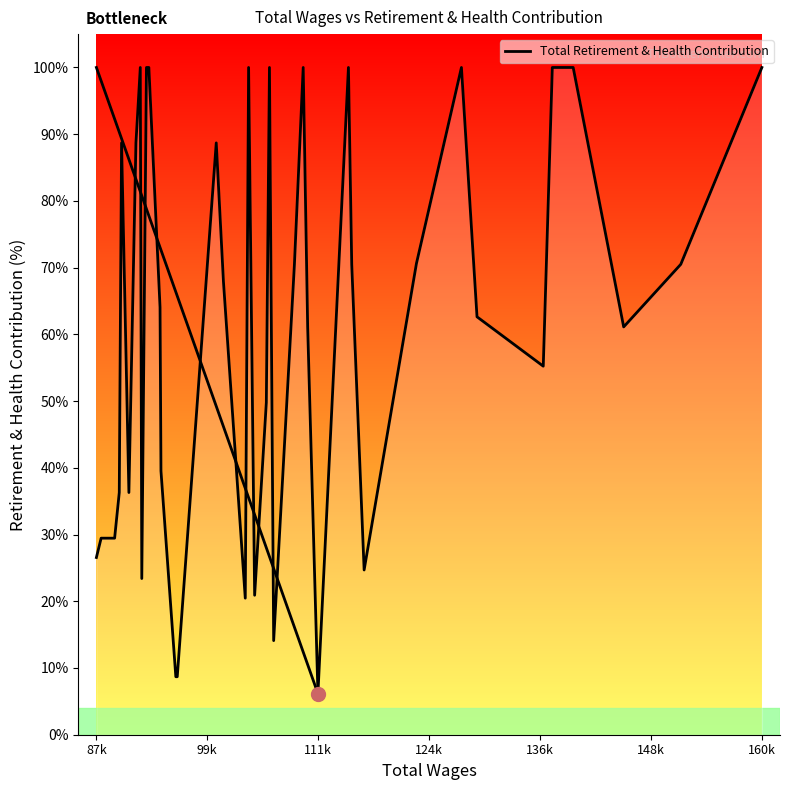

Count the number of categories in the chart.

40